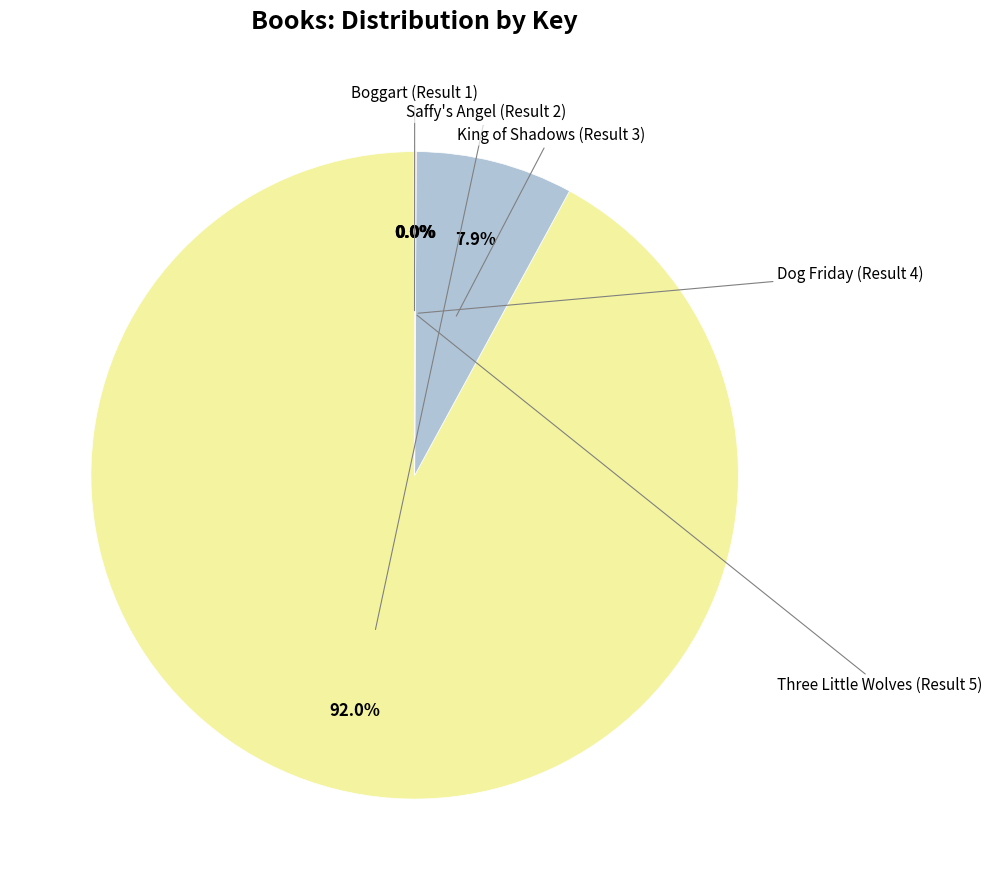

Is there any slice that represents more than half of the pie?

Yes